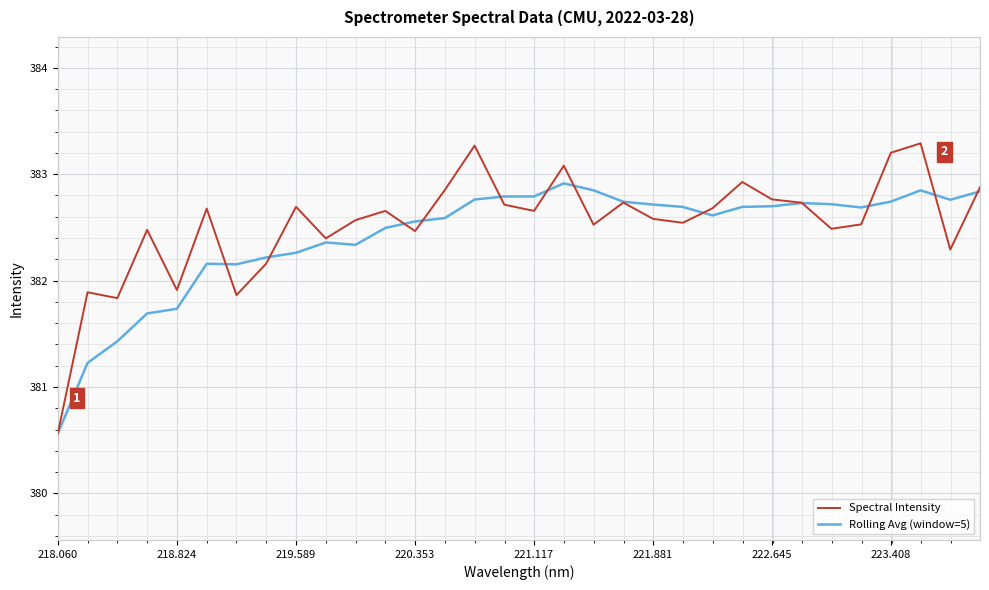

Which series has the largest range (max minus min)?

Spectral Intensity